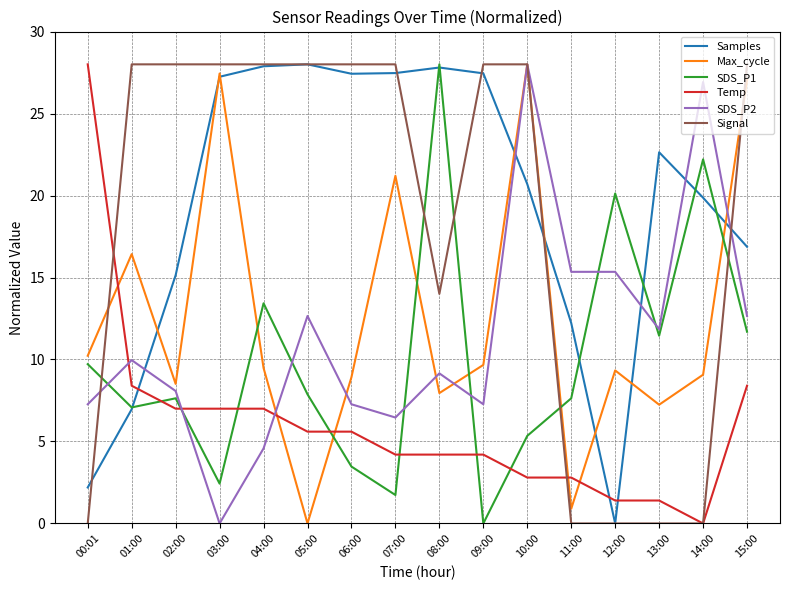

What is the difference between the highest and lowest values at 08:00?

23.8